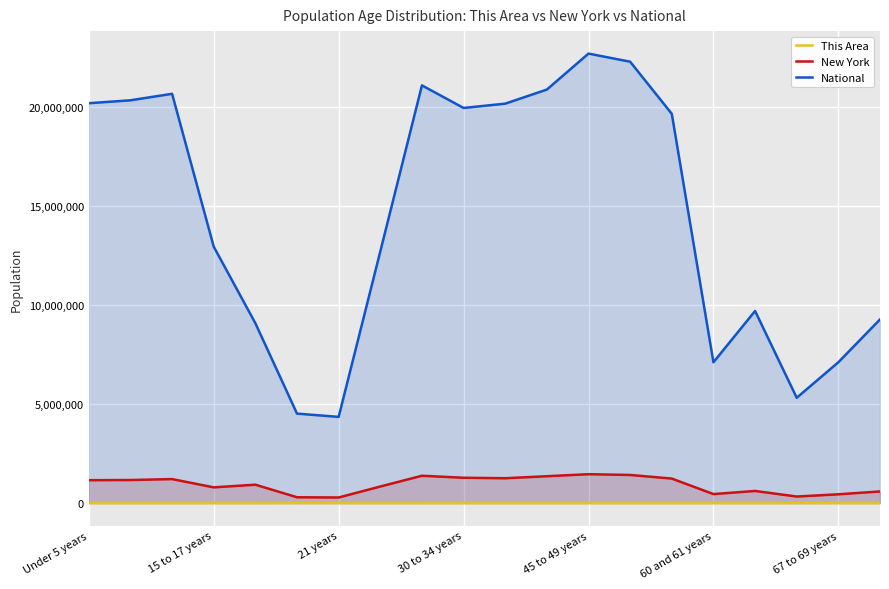

Rank the series by their maximum value, from highest to lowest.

National, New York, This Area